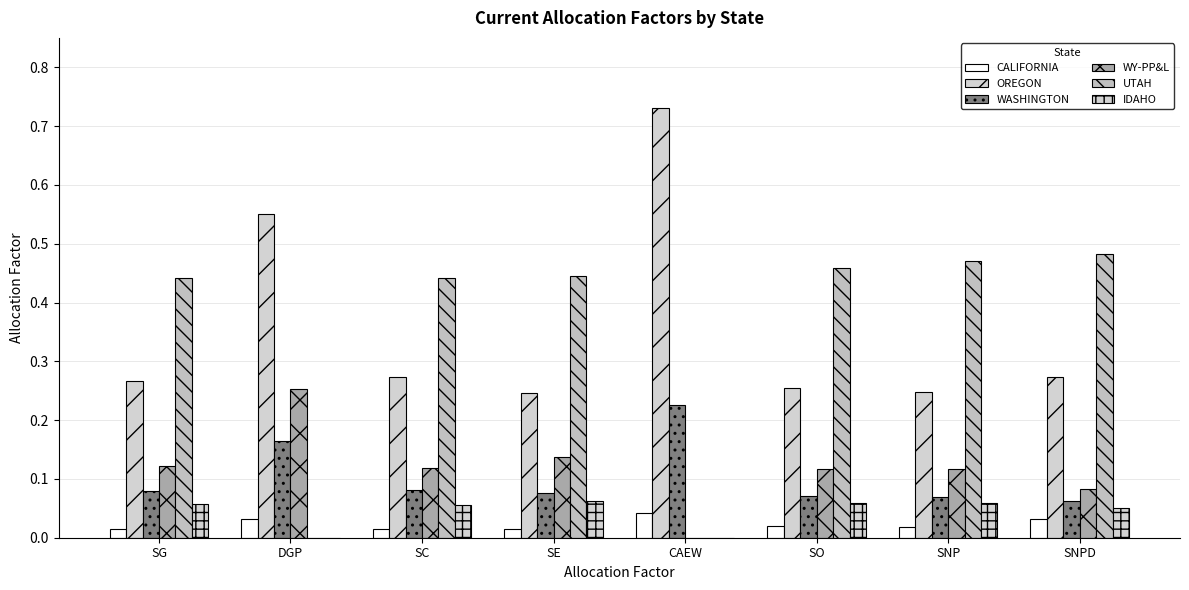

True or false: WY-PP&L has a value of 0.1 at SE.

True